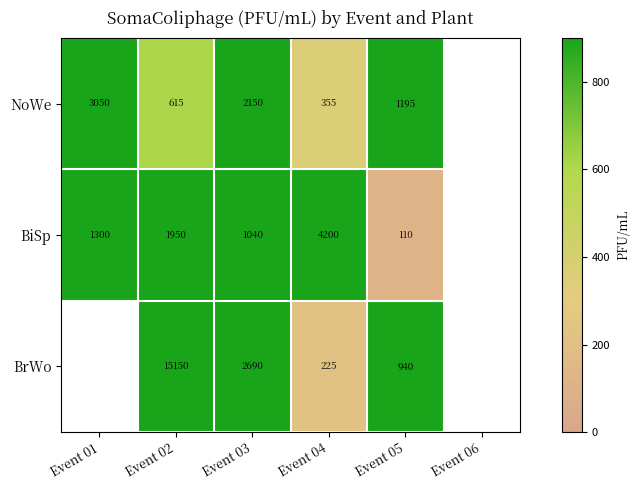

Count the number of data series in this chart.

3